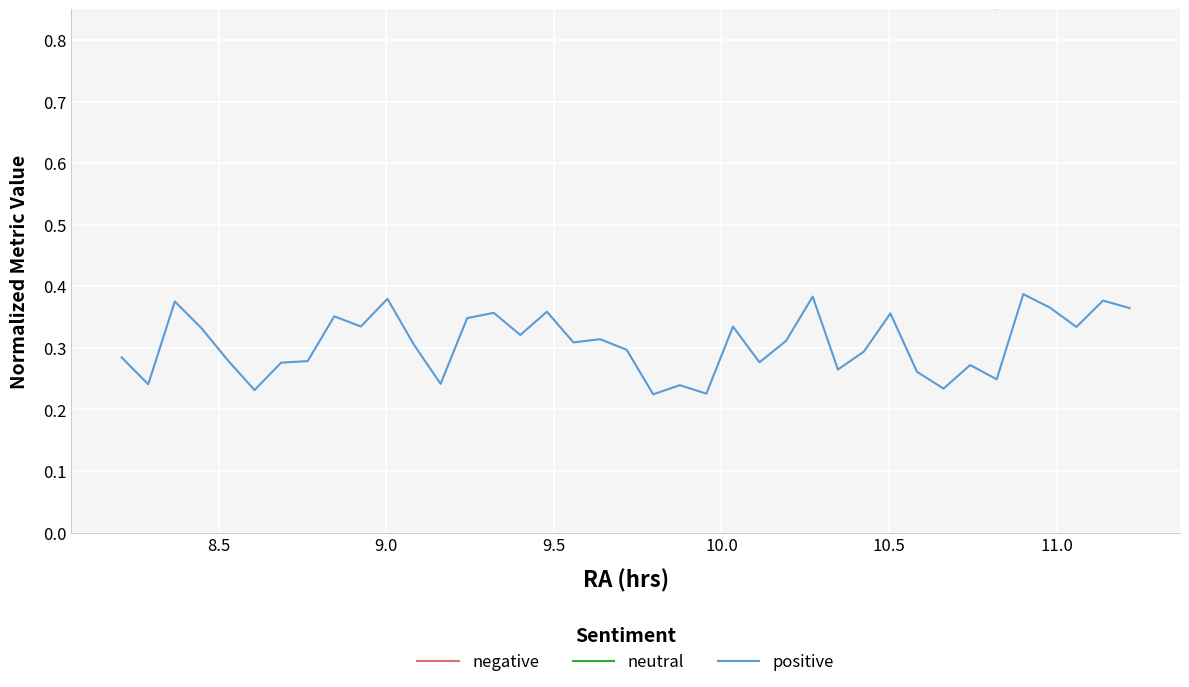

What are all the series names shown in the legend?

negative, neutral, positive